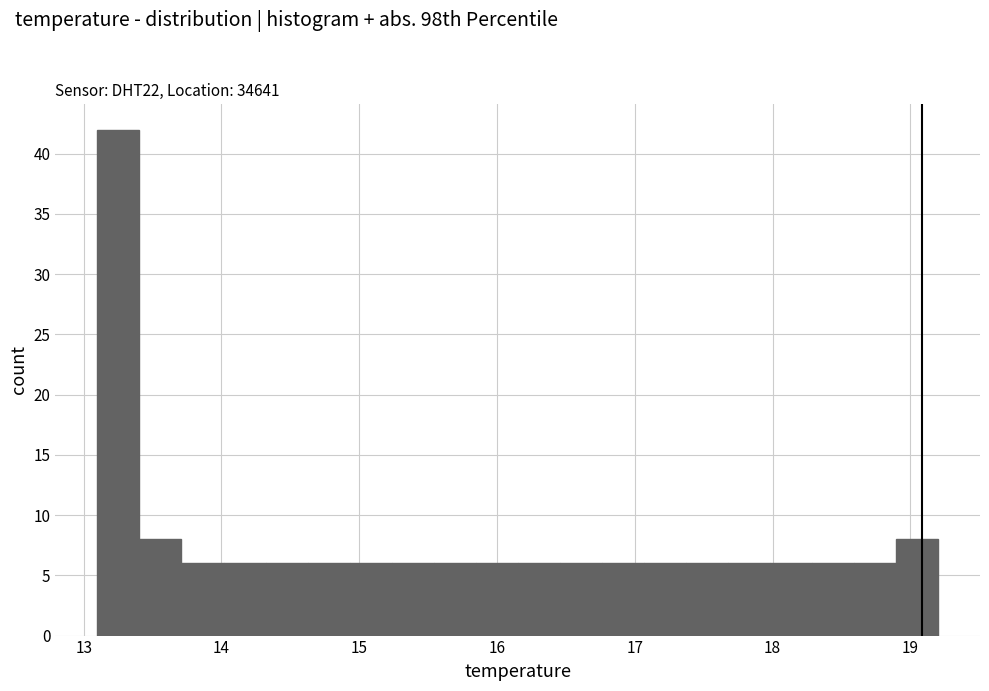

Around what value on the x-axis is the tallest bar? Give the approximate position of its centre, as read against the axis.

13.3